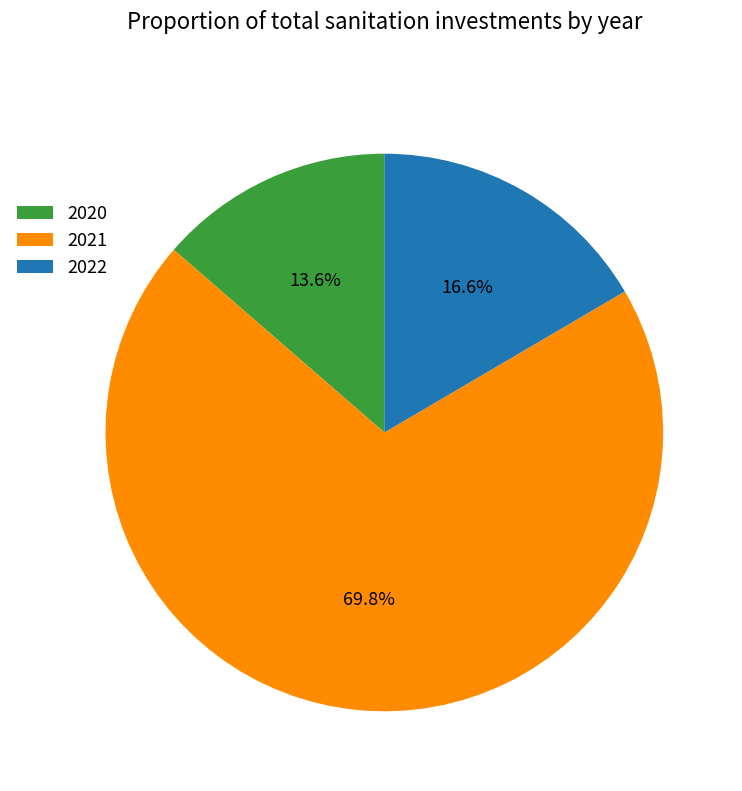

Between 2020 and 2021, which is larger?

2021